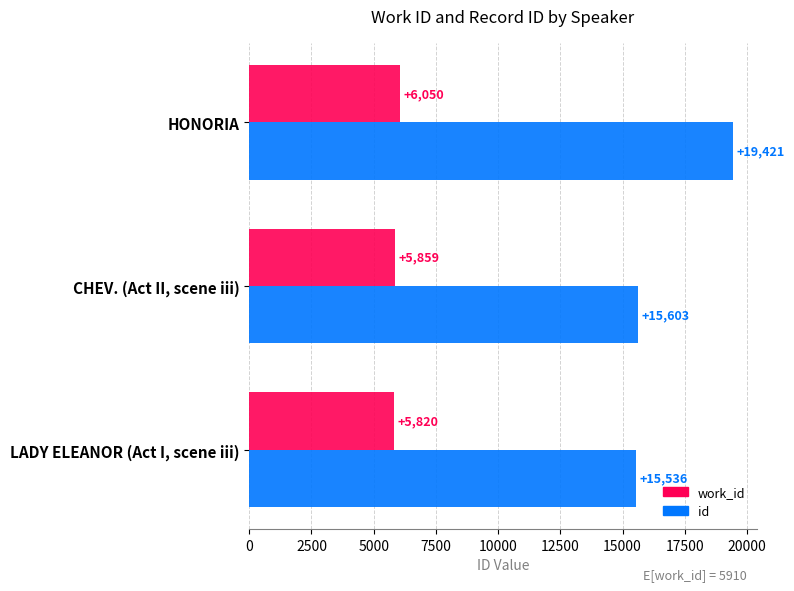

What is the maximum value for work_id?

6050